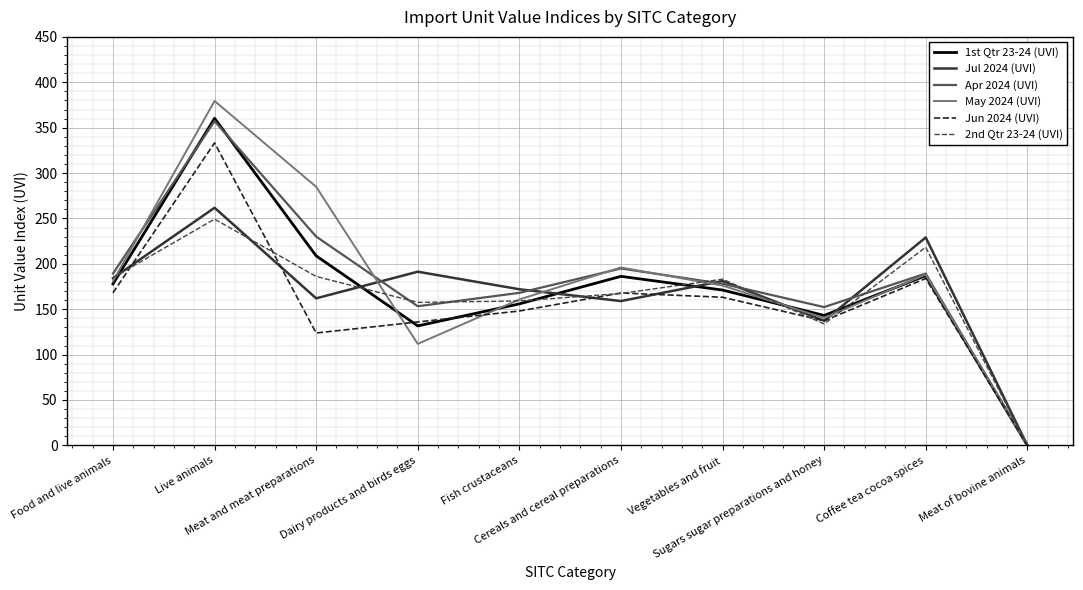

Is this an area chart (filled region under the line)?

No